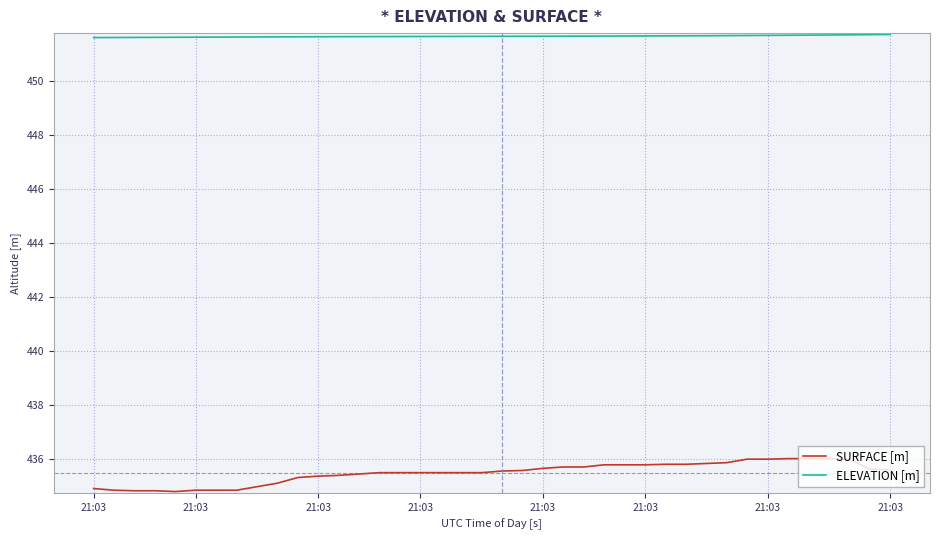

Rank the series by their average value, from lowest to highest.

SURFACE [m], ELEVATION [m]